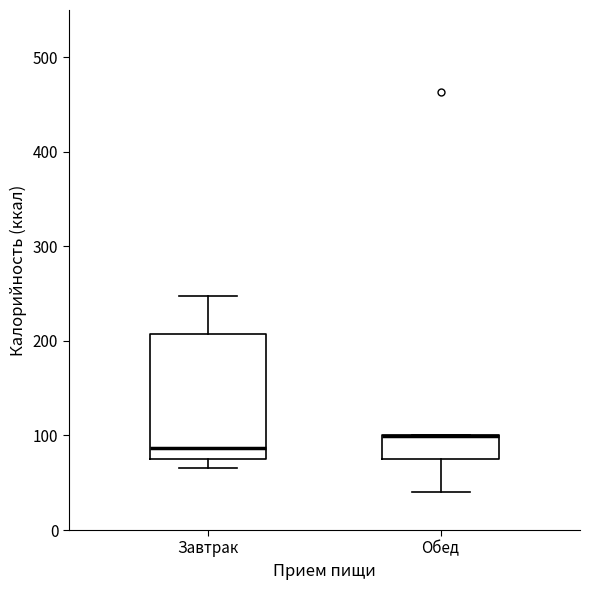

Reading left to right, read every box against the y-axis: the position of its median line, the range the box covers, and the ends of its whiskers. The values are not printed on the chart, so give them approximately, as read against the axis.

Завтрак: median 90, box 70 to 210, whiskers 70 (just below the box's lower edge) to 250
Обед: median 100 (drawn on the box's upper edge), box 80 to 100, whiskers 40 to 100